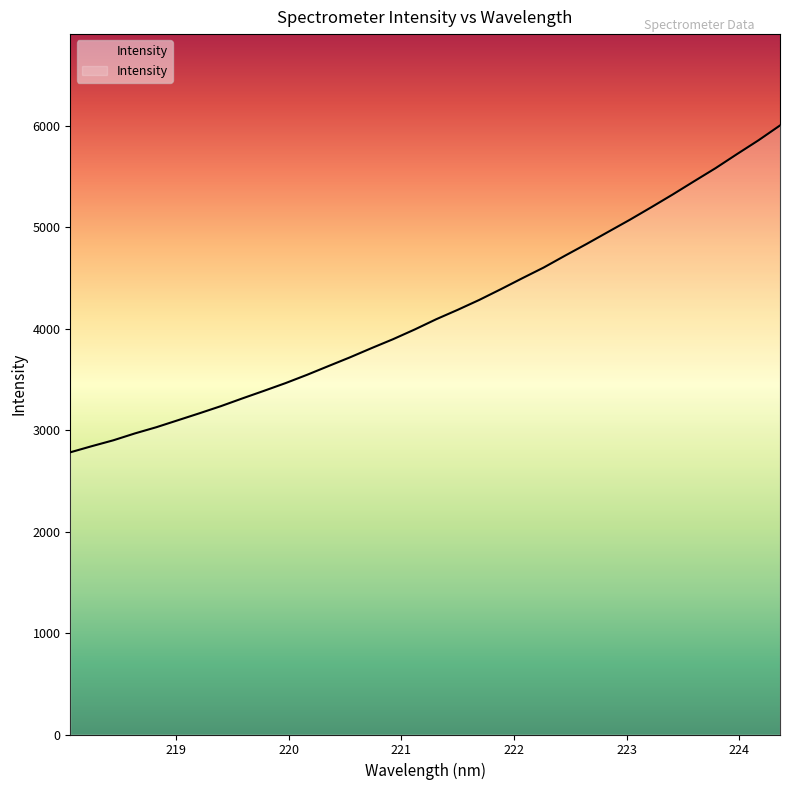

What is the difference between the maximum and minimum values?

3220.2